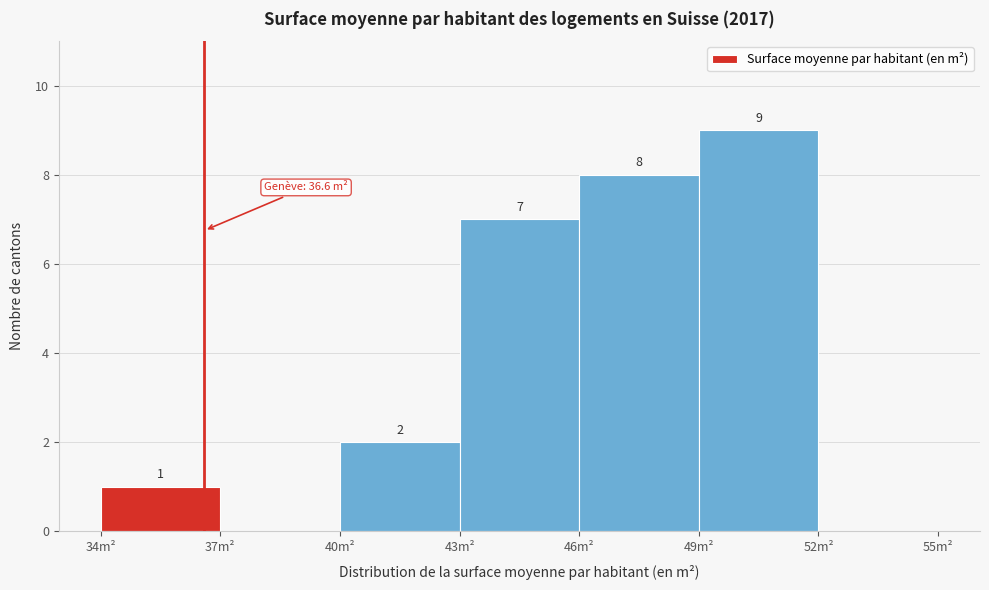

Over which range of the x-axis is the bar tallest?

49 to 52